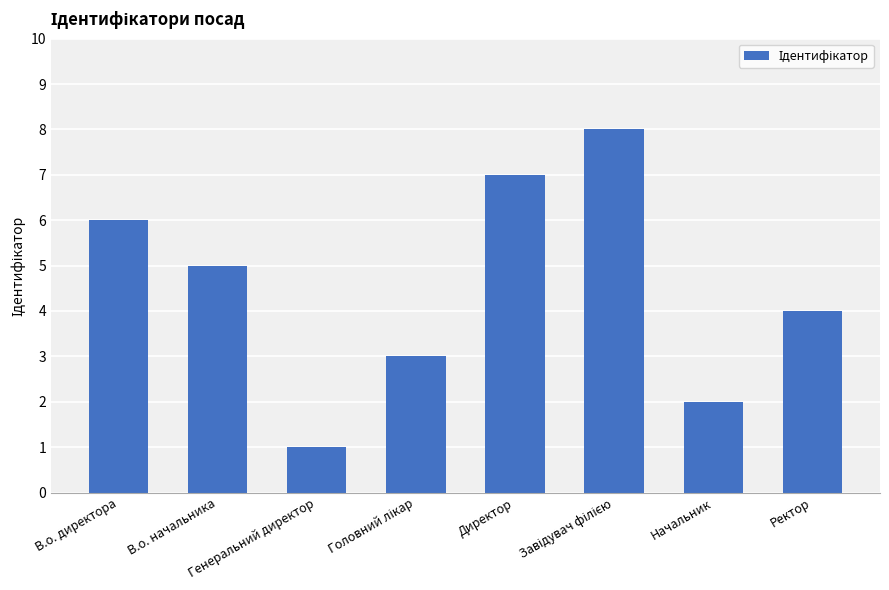

What is the difference between the maximum and minimum values?

7